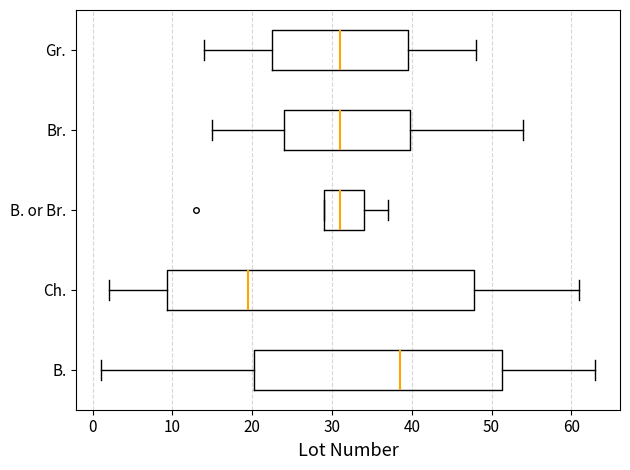

Which box's median line is the furthest to the left?

Ch.